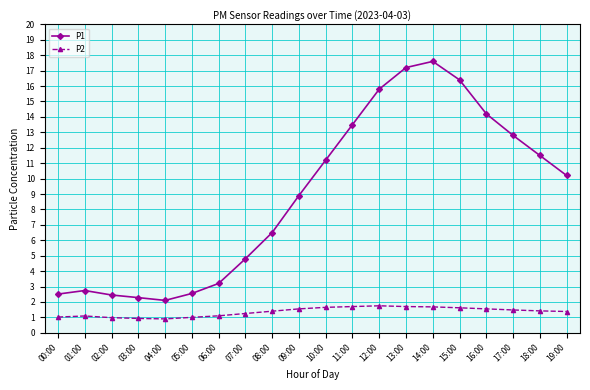

At which category is the sum across all series the highest?

14:00